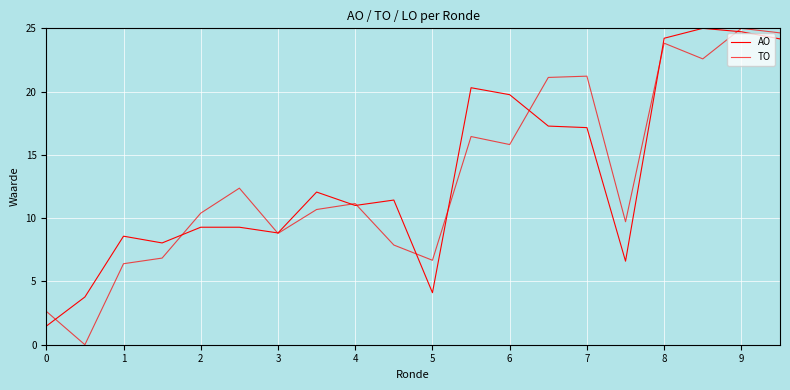

How many lines are shown in the chart?

2